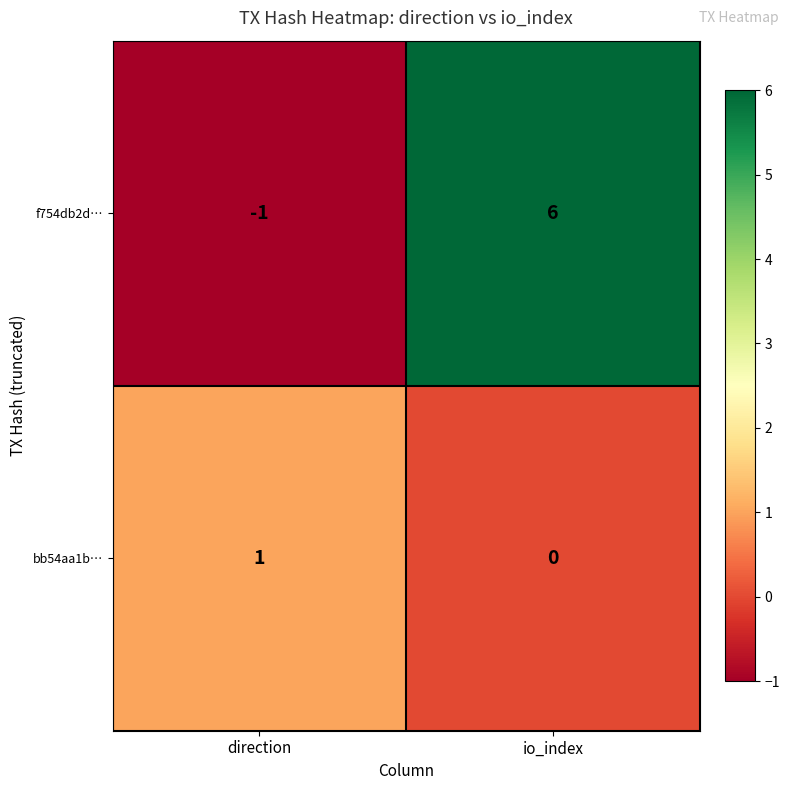

At io_index, list the series in order from largest to smallest.

f754db2d…, bb54aa1b…